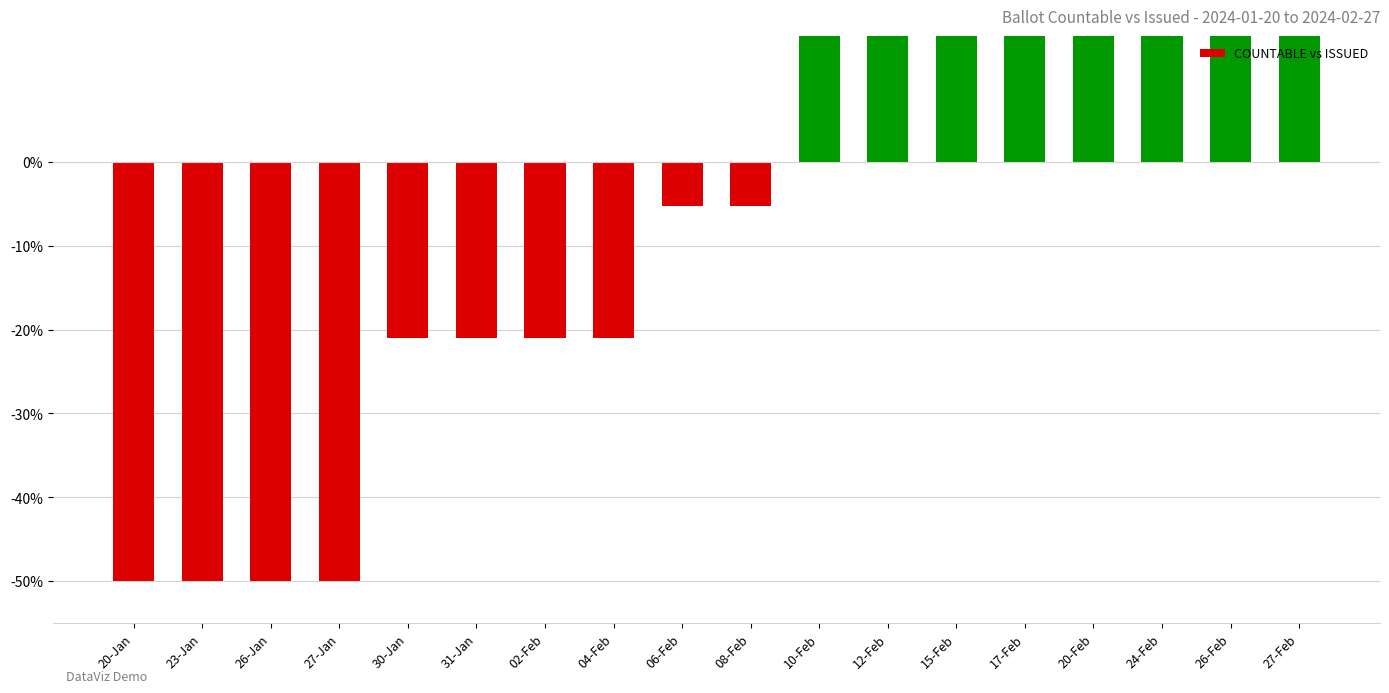

How many values are above zero?

8